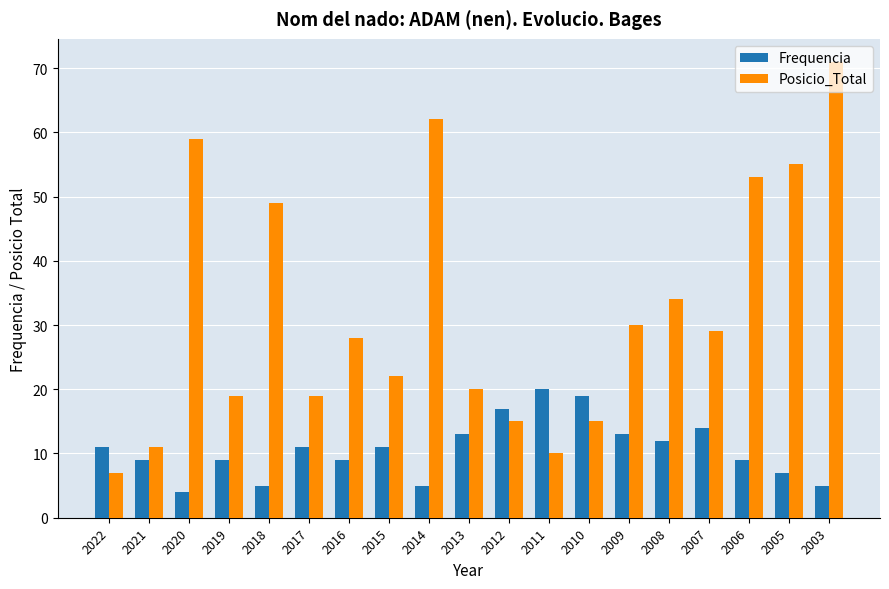

How many distinct data groups are displayed?

2